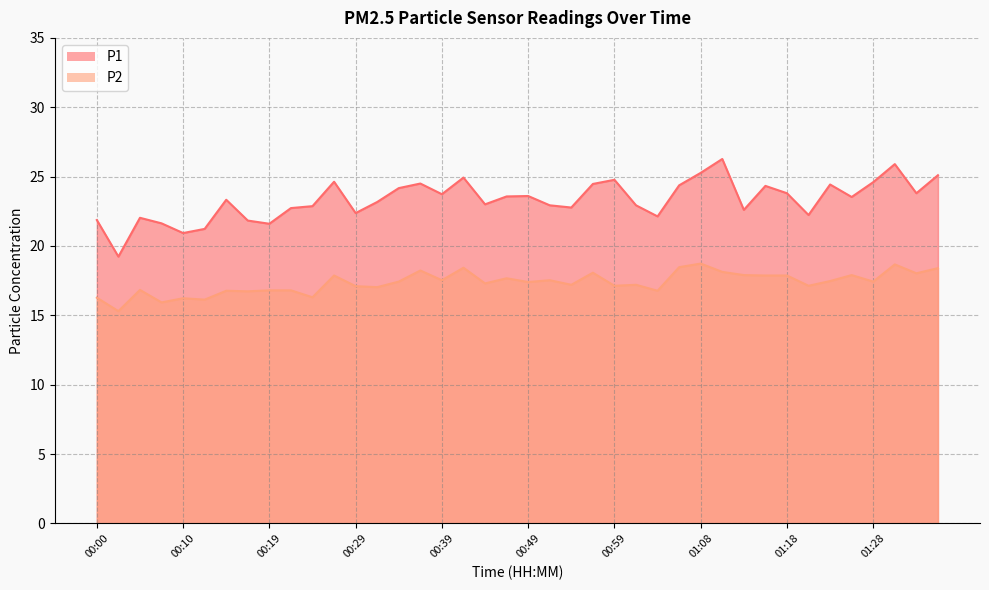

True or false: P2 and P1 cross at least once.

False